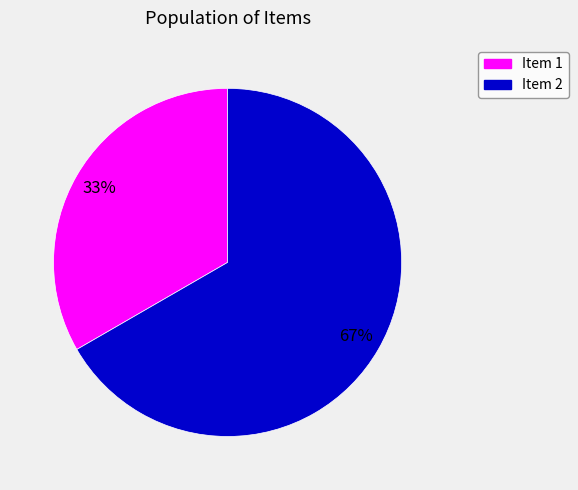

Is there a majority slice in this chart?

Yes